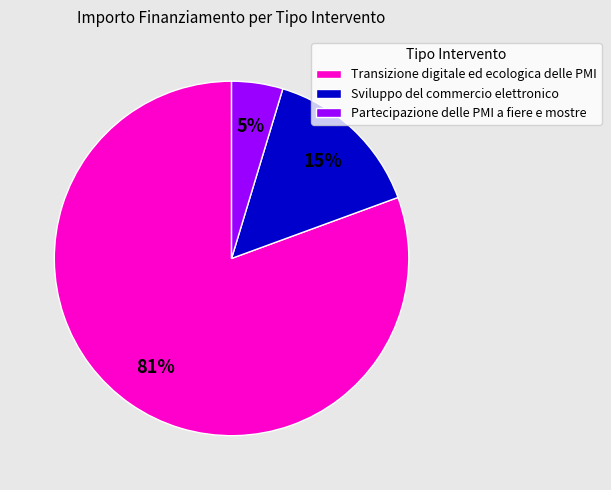

Which has a higher value, Partecipazione delle PMI a fiere e mostre or Sviluppo del commercio elettronico?

Sviluppo del commercio elettronico